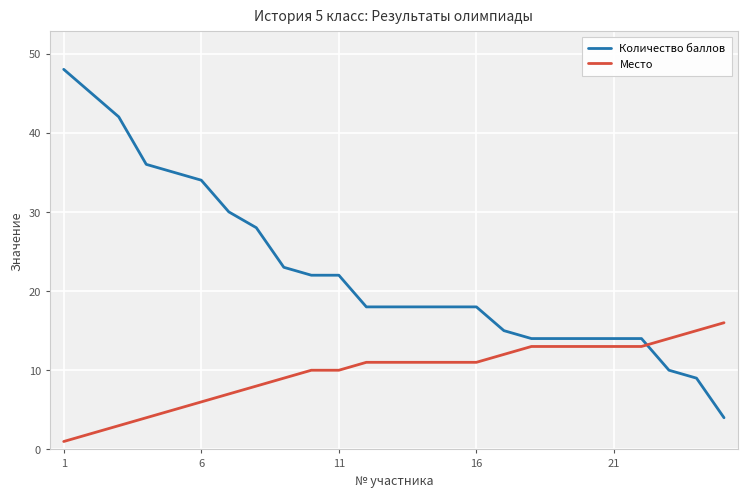

How many lines are shown in the chart?

2